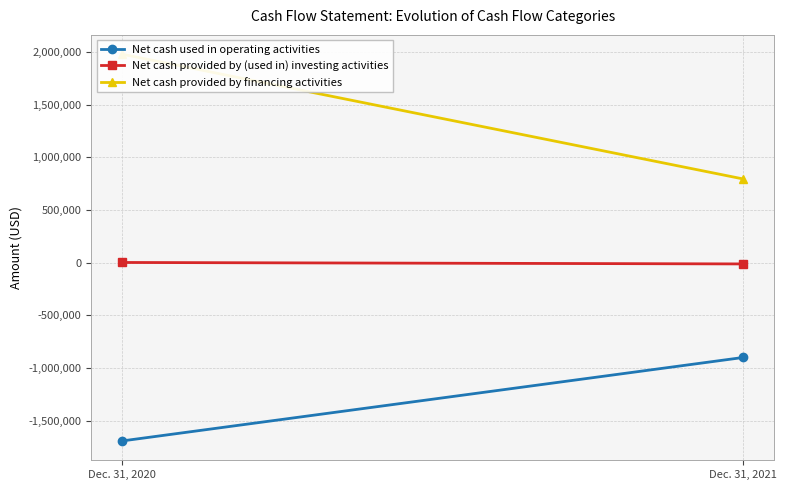

What is the total value across all series at Dec. 31, 2021?

-116272